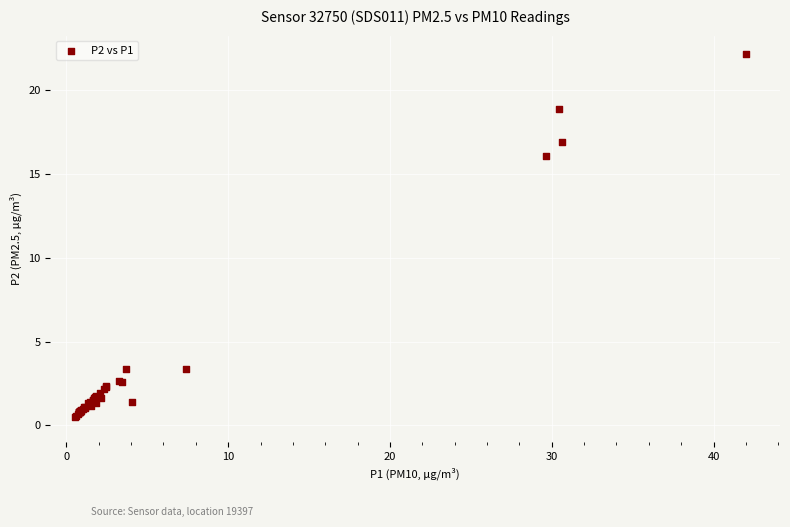

What Y value in the scatter plot is closest to 11?

16.1